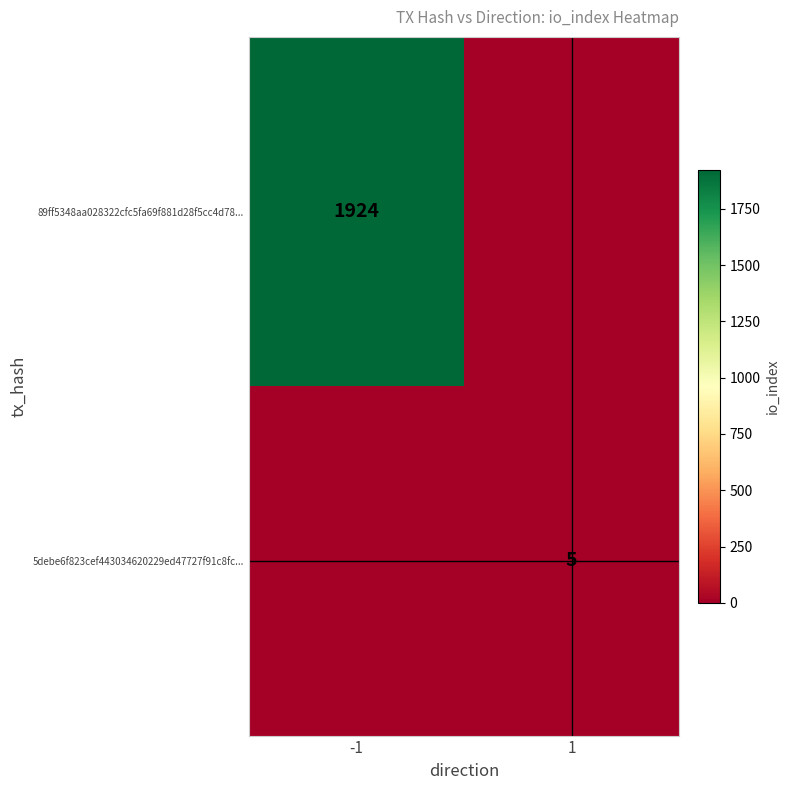

At how many categories does at least one series exceed 1845?

1